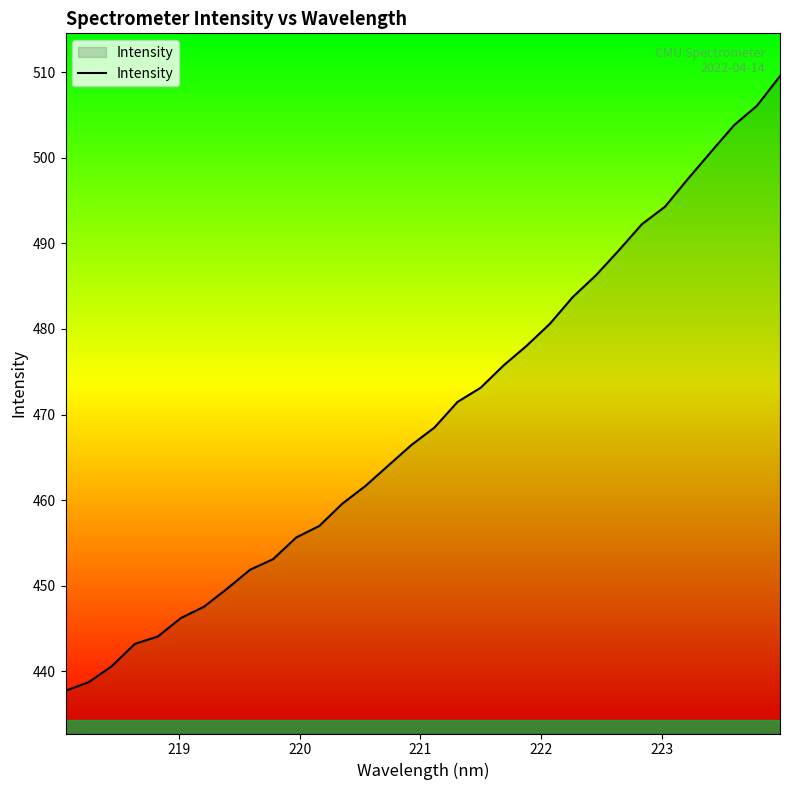

What is the greatest value displayed?

509.6